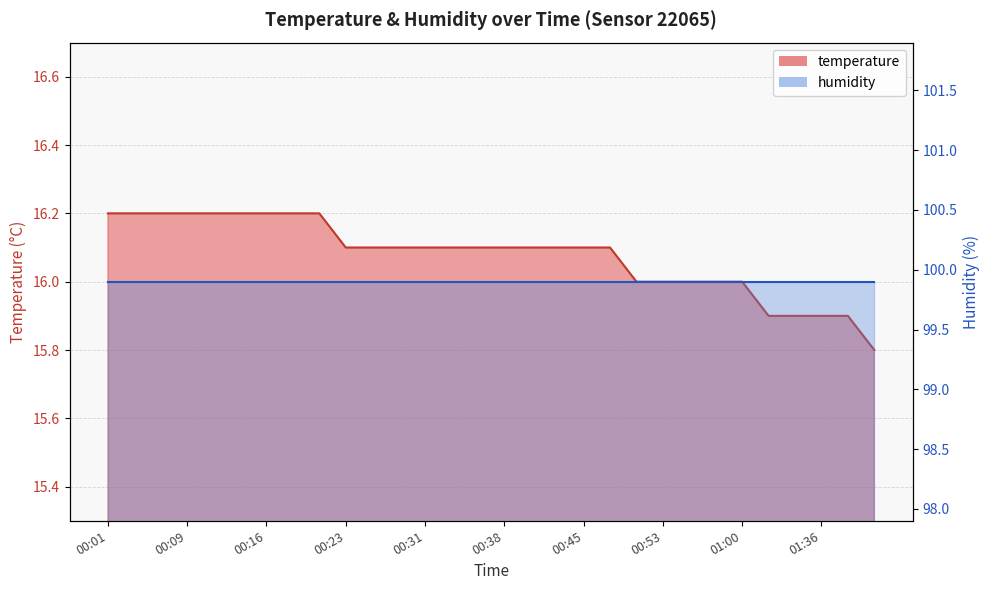

Which label corresponds to the largest value in the chart?

00:01